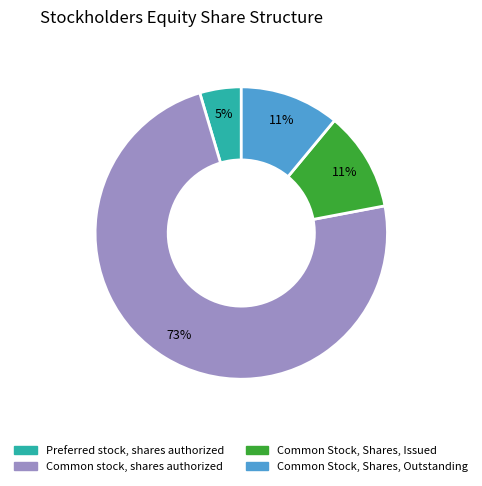

Which category has the biggest portion of the pie?

Common stock, shares authorized